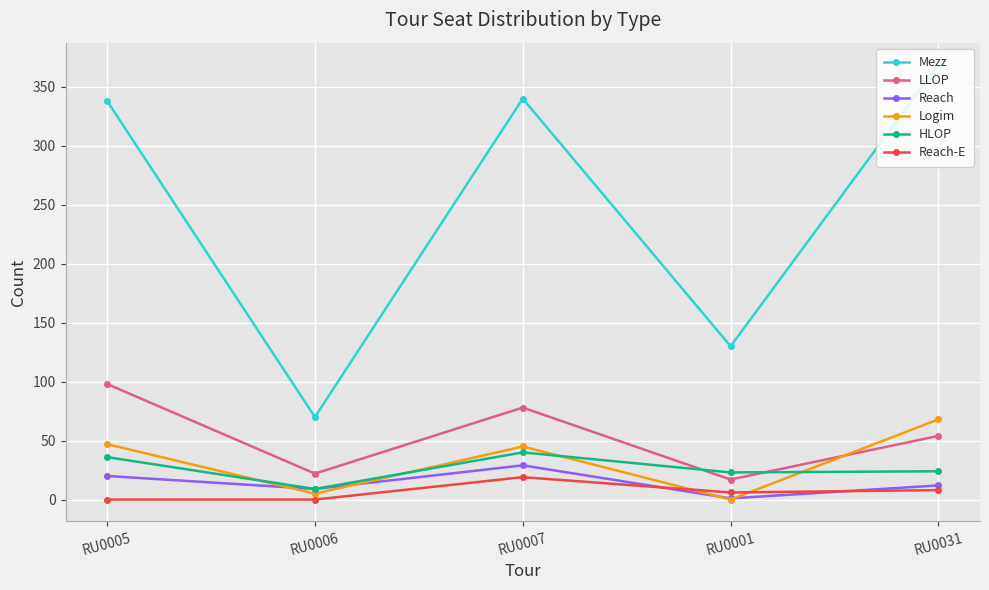

The value of Mezz at RU0007 is 594. True or false?

False